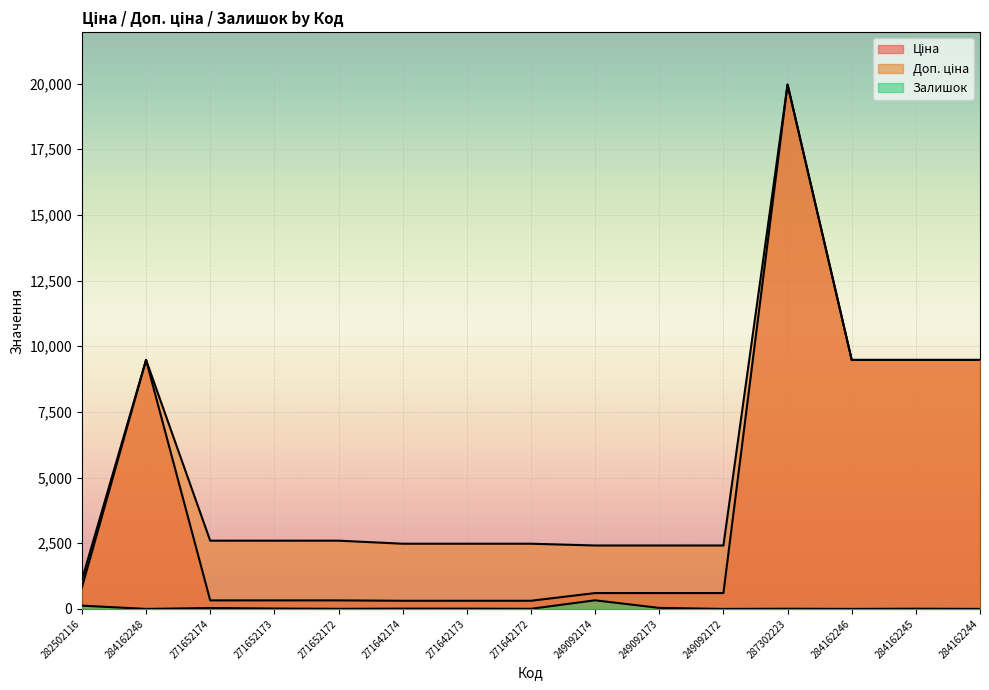

What is the total value across all series at 271642174?

2803.7